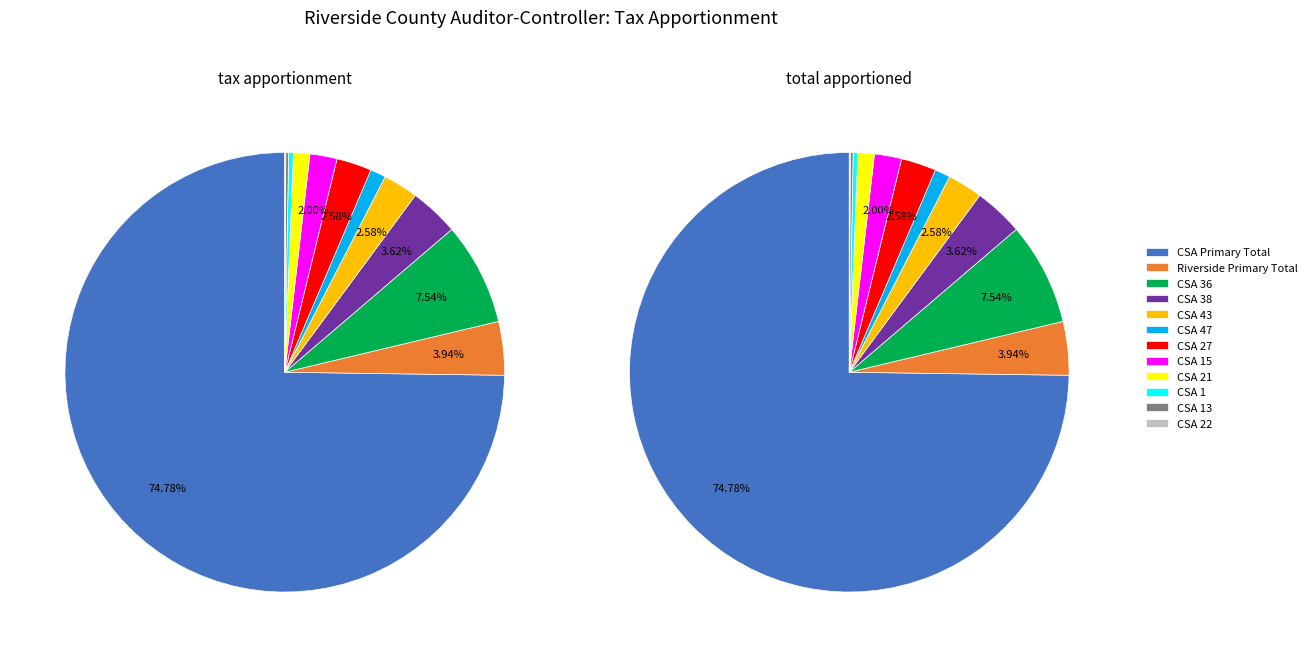

Which category has the biggest portion of the pie?

CSA Primary Total